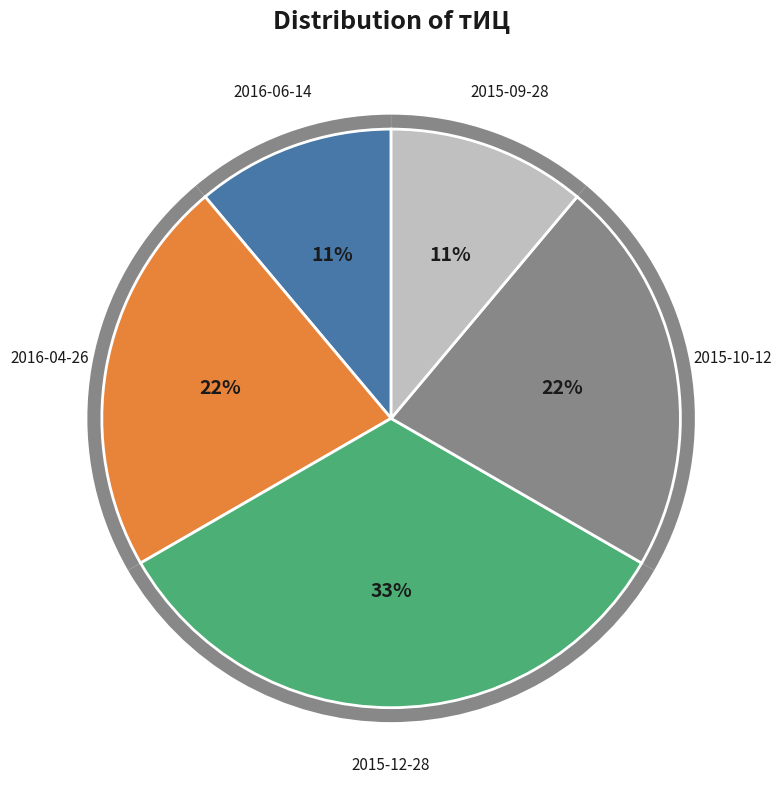

To the nearest percent, what percentage of the pie is 2016-06-14?

11%